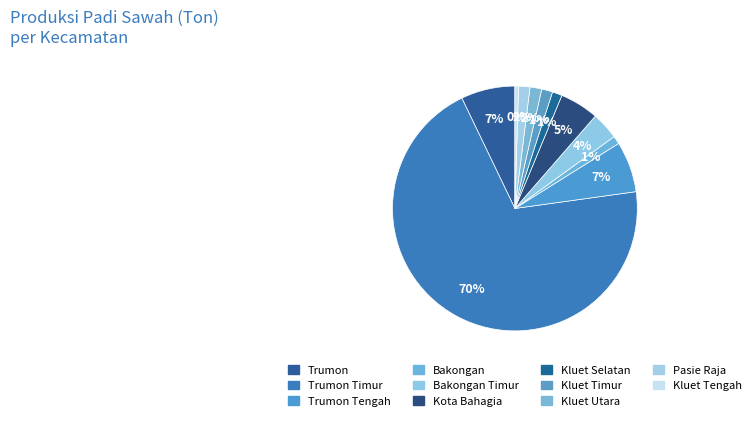

To the nearest percent, what is the difference between the largest and smallest slice percentages?

70%